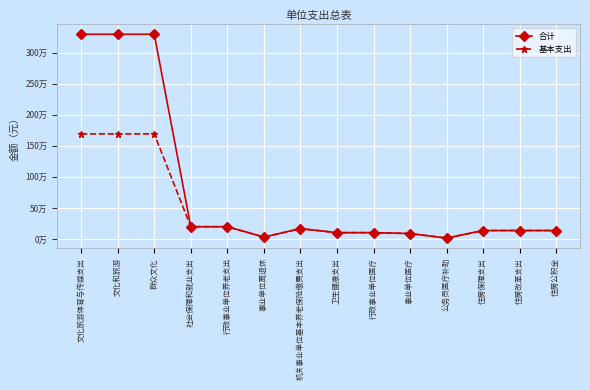

At which label does 基本支出 reach its peak?

文化旅游体育与传媒支出